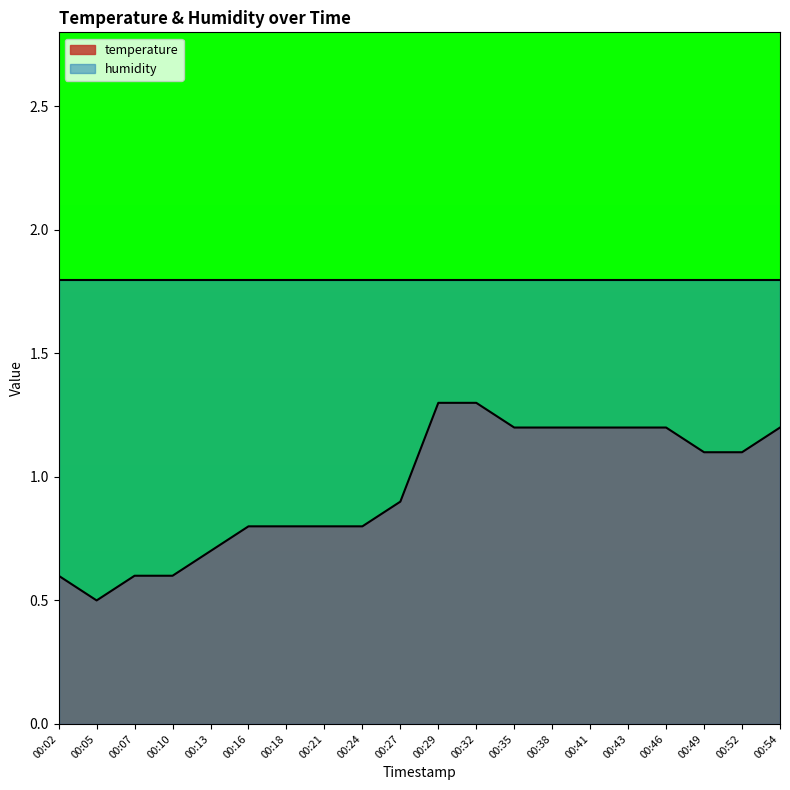

True or false: the data has more than 1 interior local peaks.

False